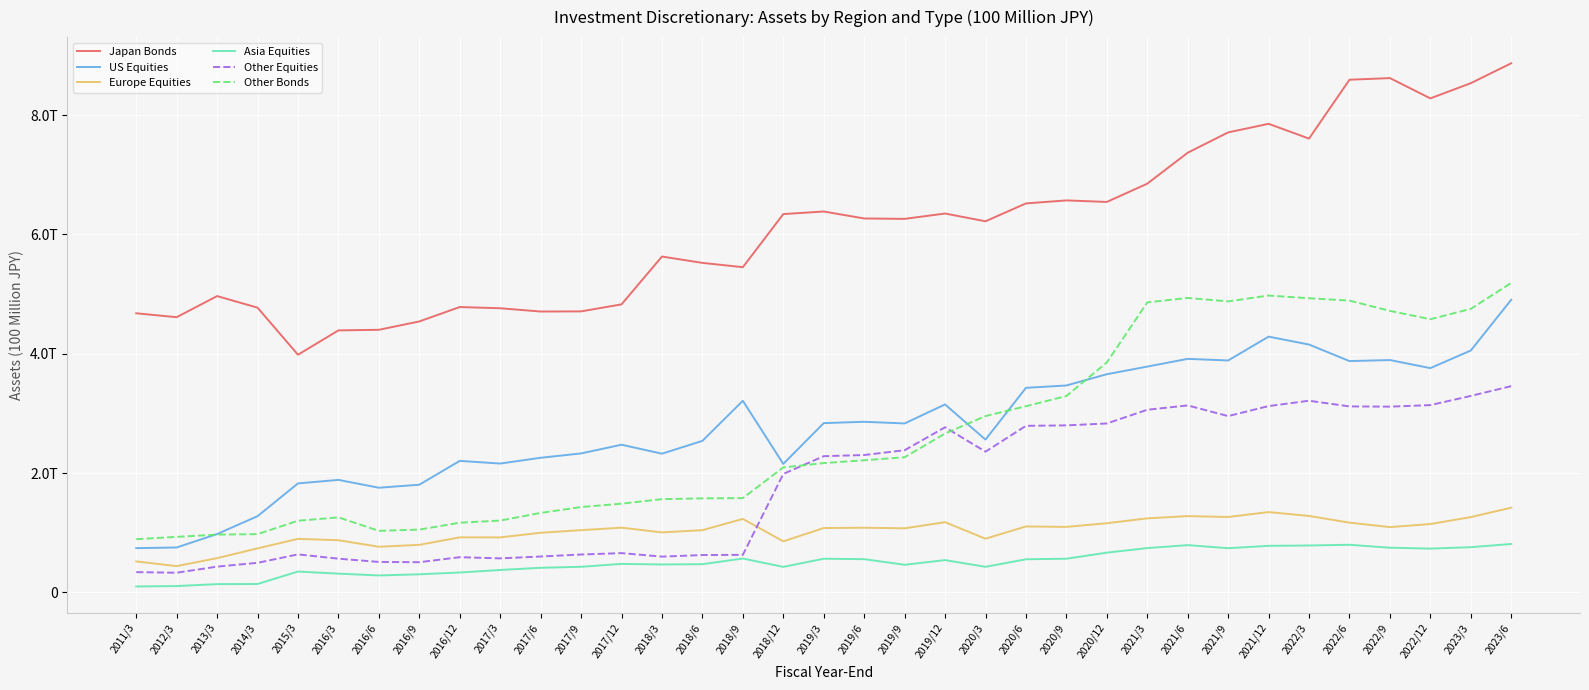

What is the label of the 26th point from the right?

2017/3